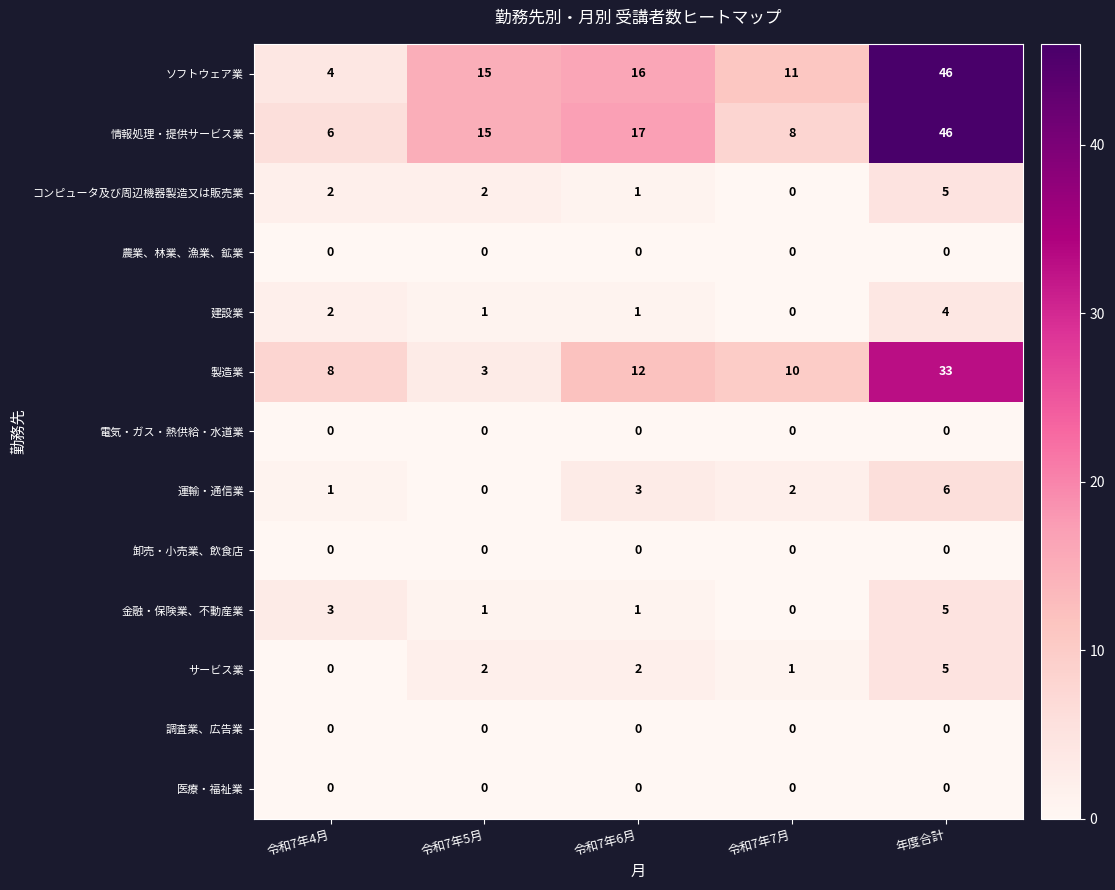

Count the number of categories in the chart.

5